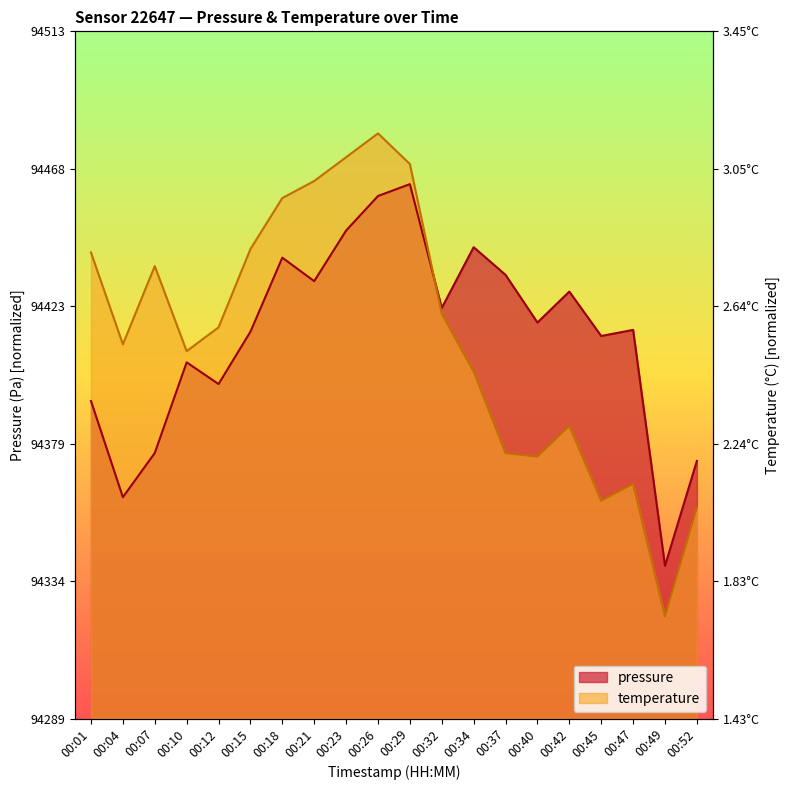

What value does the pressure series have at 00:29?

0.8